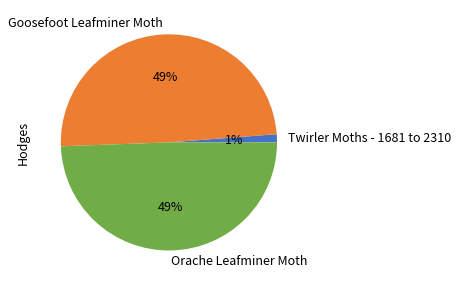

Do Goosefoot Leafminer Moth and Orache Leafminer Moth together represent more than half of the pie?

Yes